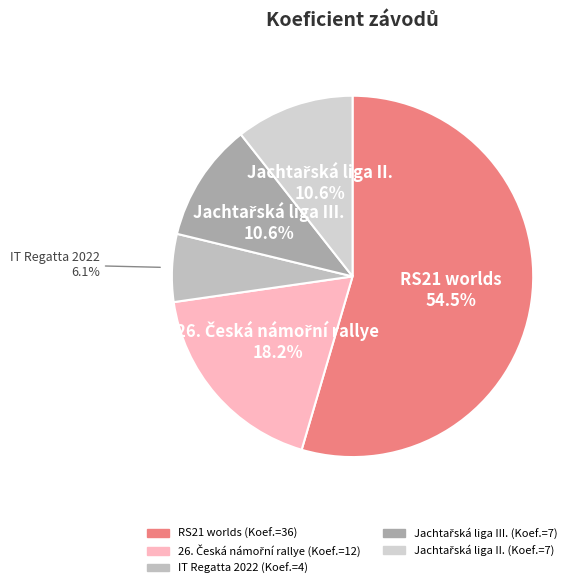

How much of the chart is everything except IT Regatta 2022?

93.9%